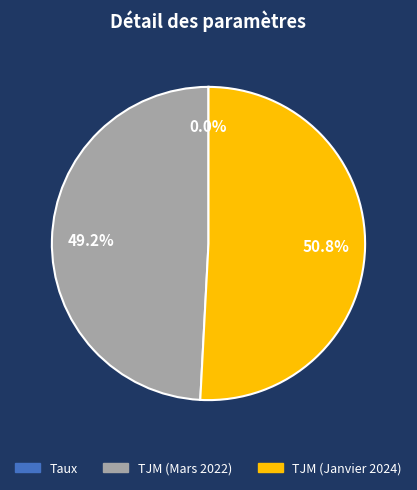

To the nearest percent, what is the average slice percentage?

33%